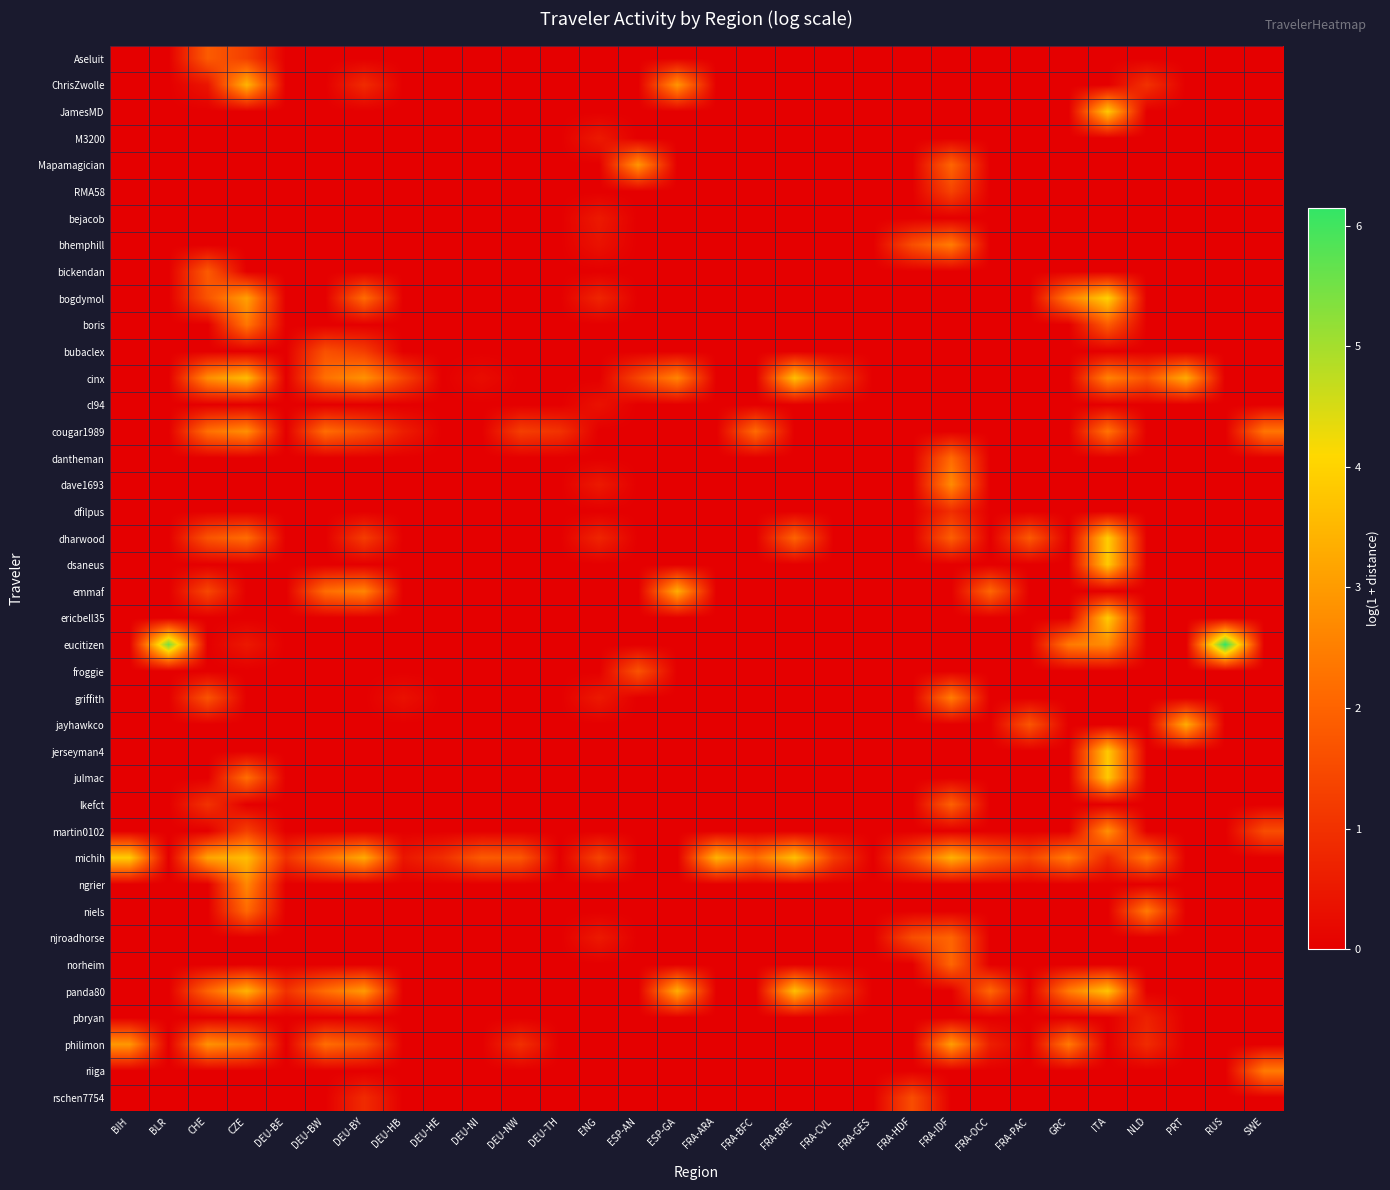

Between FRA-BFC and DEU-HB, which is larger?

FRA-BFC